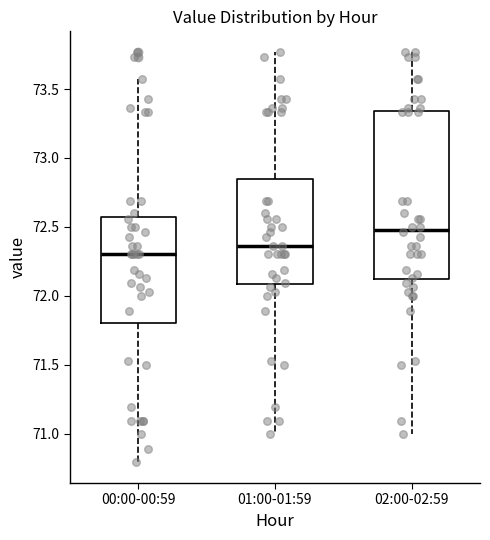

Which box has the highest median line?

02:00-02:59